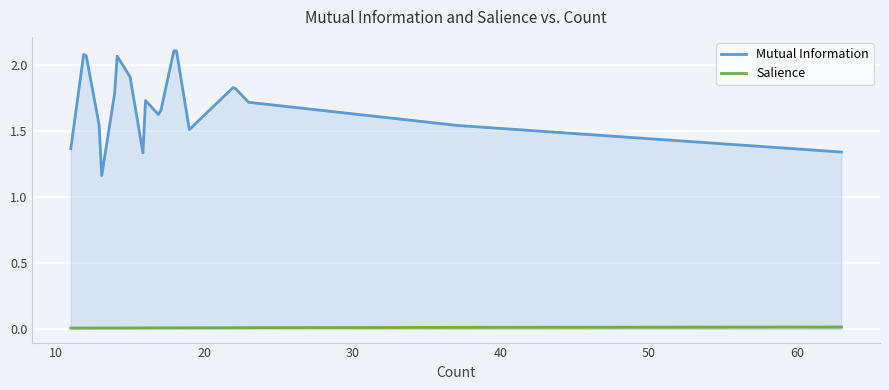

What are all the series names shown in the legend?

Mutual Information, Salience